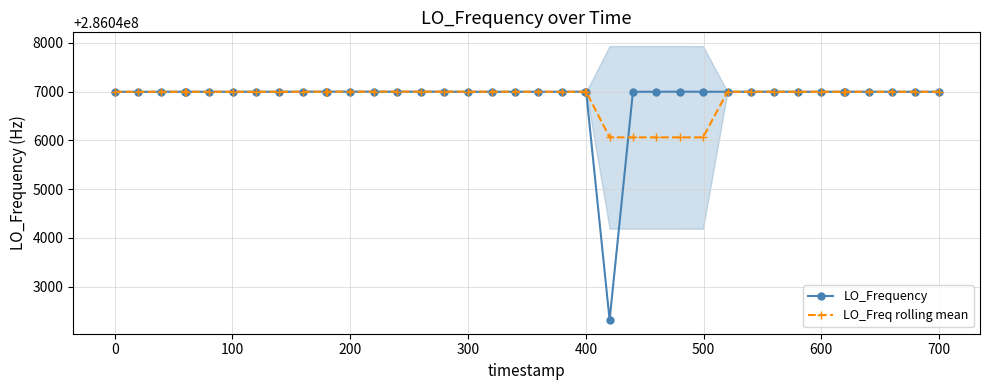

What is the sum of all LO_Frequency values?

11441875287.6